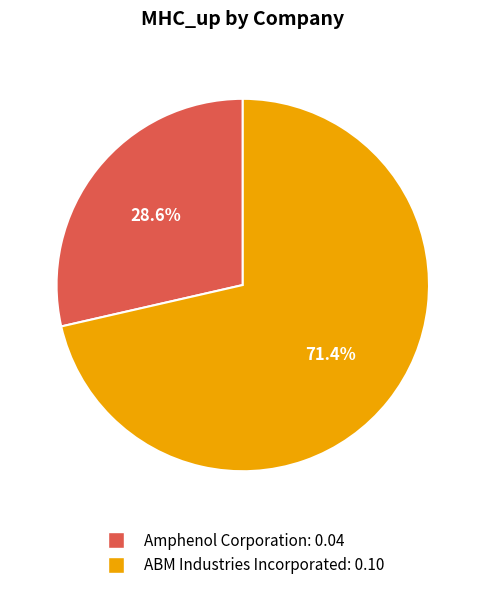

True or false: Amphenol Corporation accounts for 39% of the total.

False